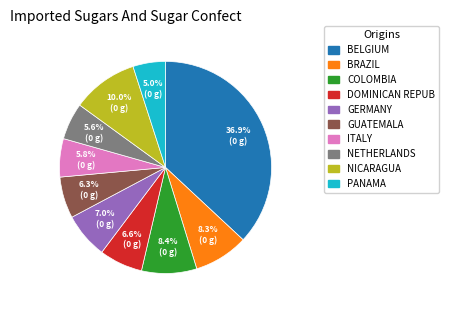

Is the sum of GUATEMALA and GERMANY greater than half?

No